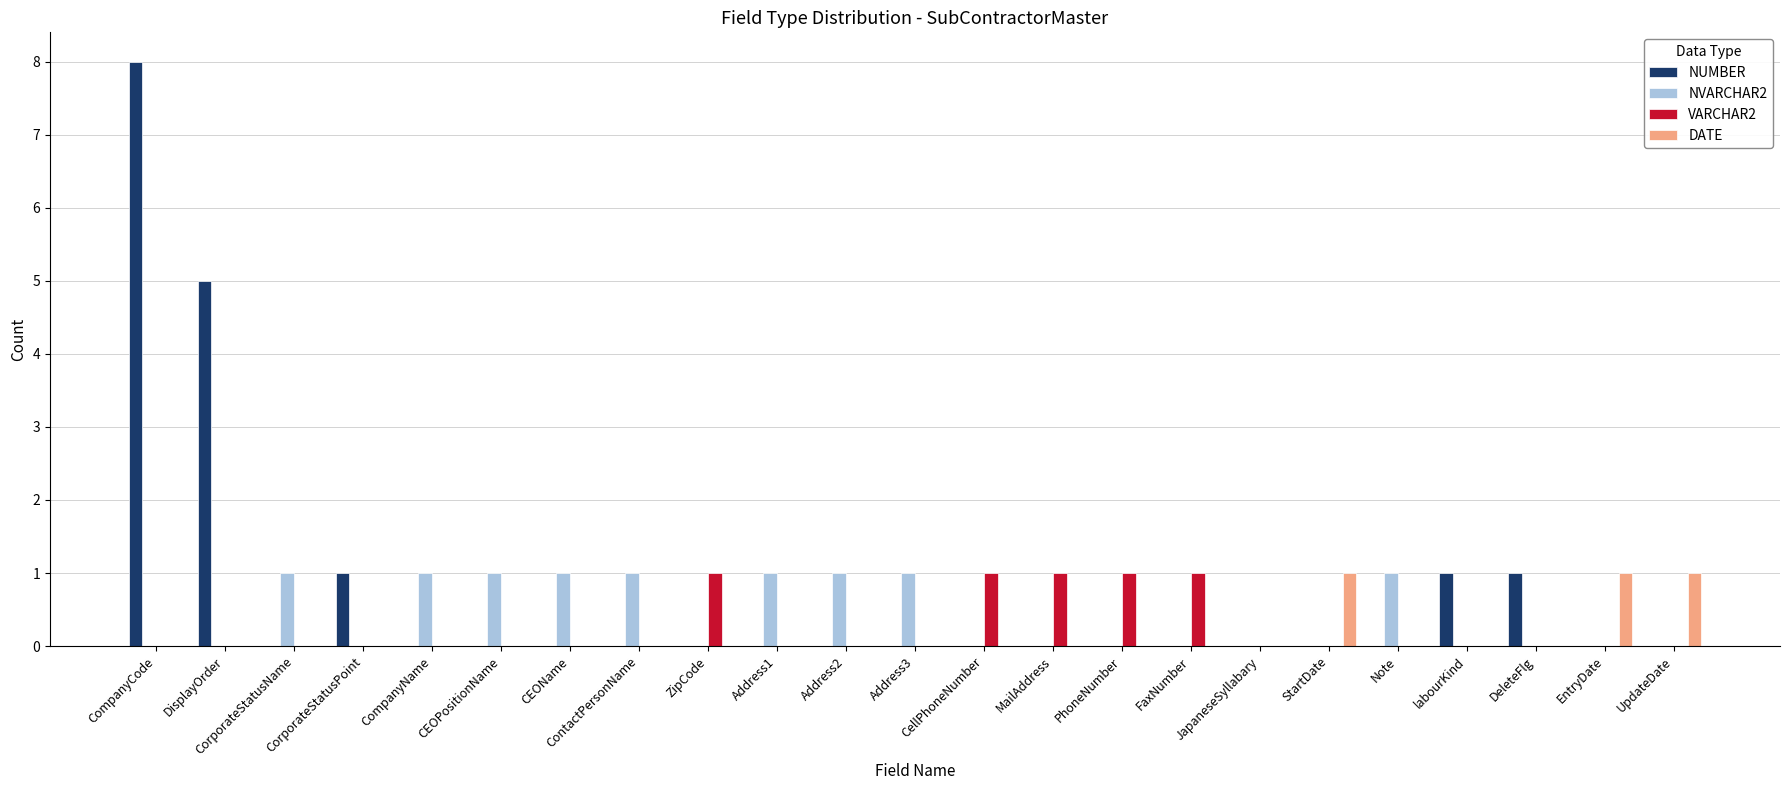

Is it true that DATE equals 1 at UpdateDate?

True